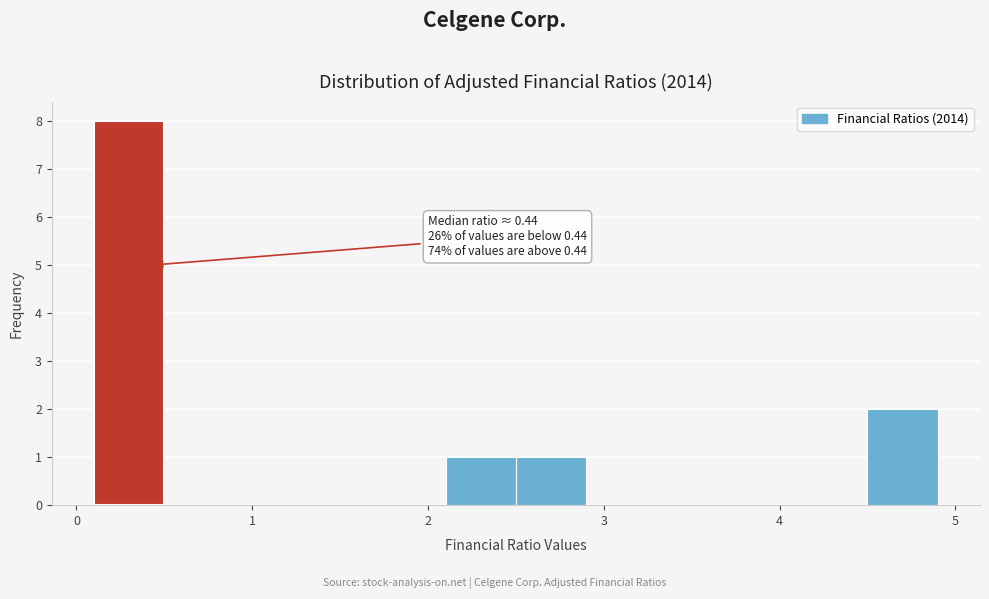

Over which range of the x-axis is the bar tallest?

0.1 to 0.5